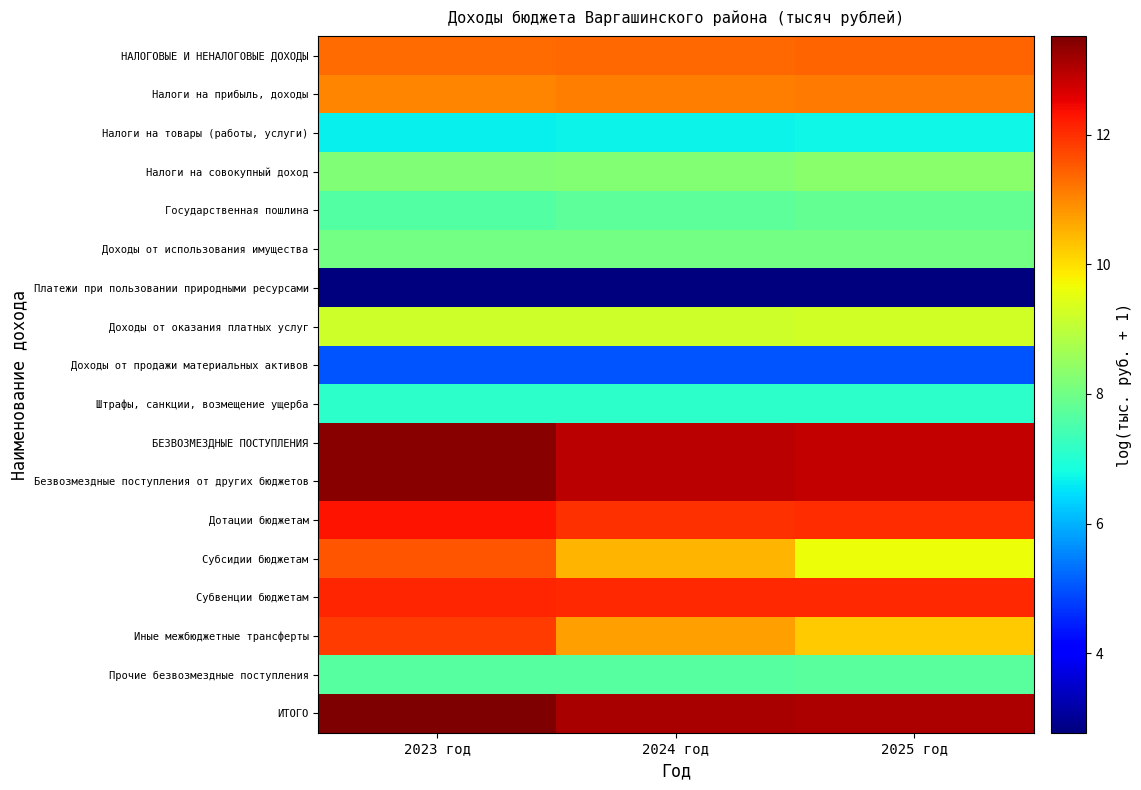

Which series has the widest spread of values?

Субсидии бюджетам